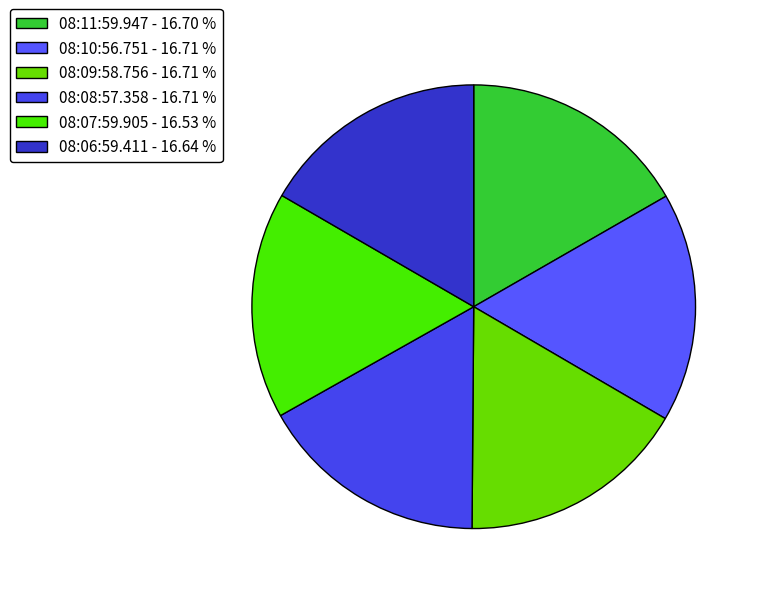

How many segments does this pie chart have?

6